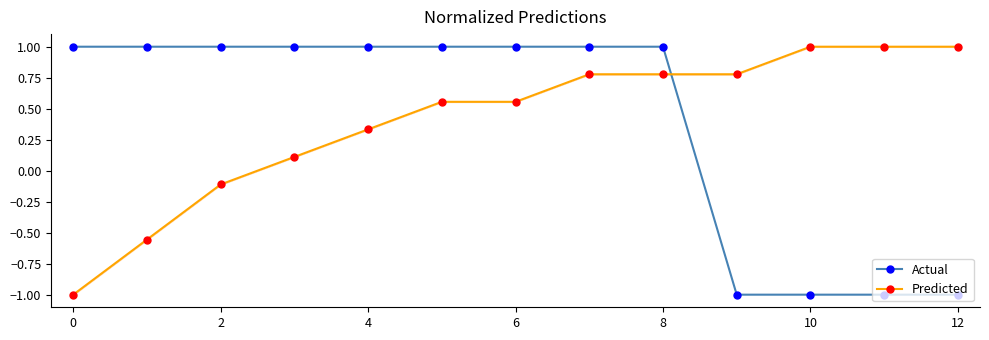

True or false: Actual has a value of 1.6 at 4.

False